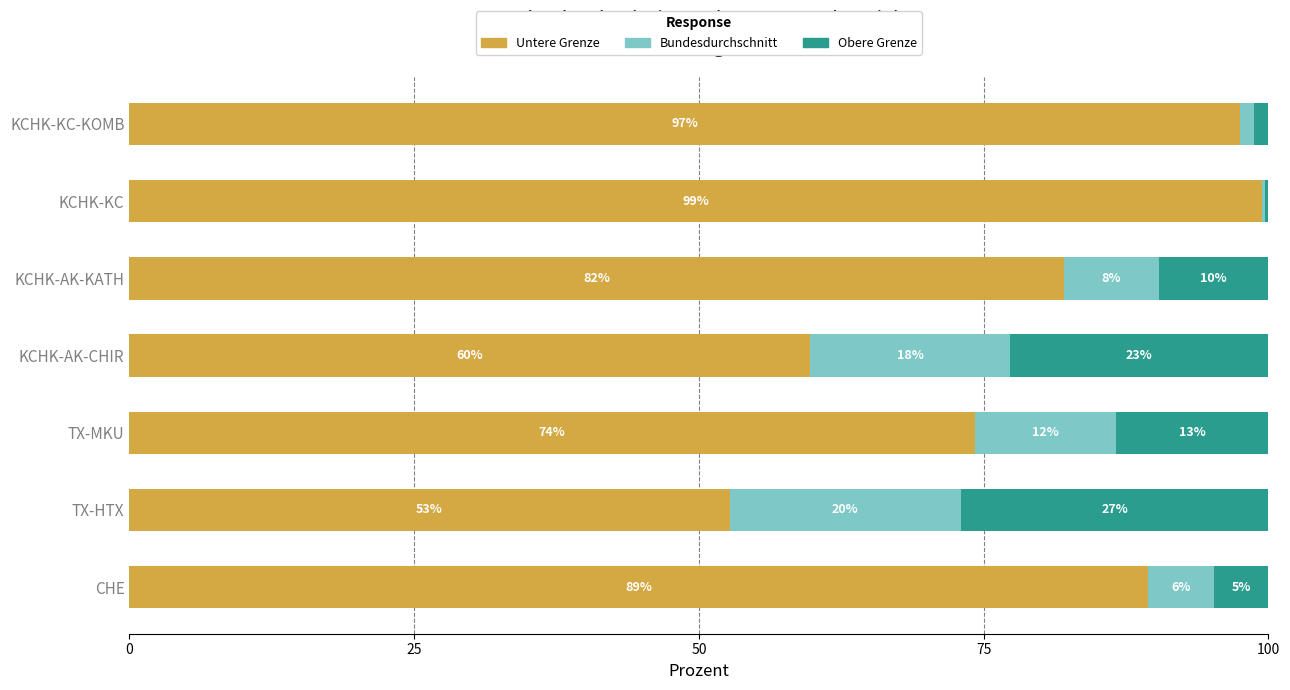

What are all the series names shown in the legend?

Untere Grenze, Bundesdurchschnitt, Obere Grenze